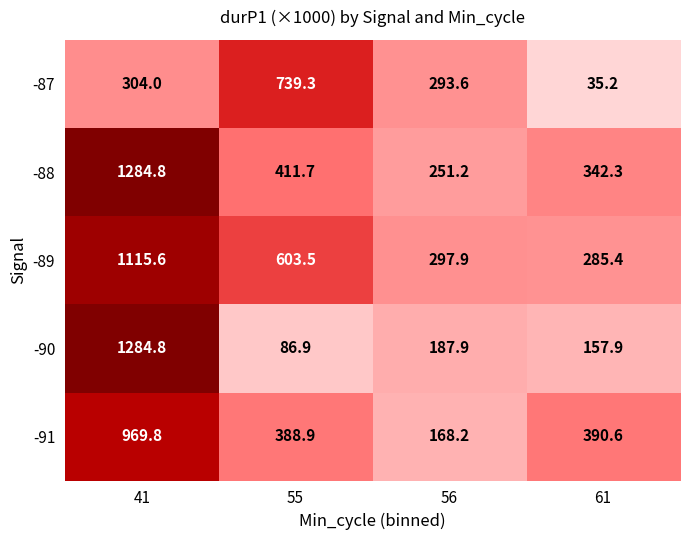

Reading left to right, transcribe all the data shown in this chart.

-87: 41=304.0	55=739.3	56=293.6	61=35.2
-88: 41=1284.8	55=411.7	56=251.2	61=342.3
-89: 41=1115.6	55=603.5	56=297.9	61=285.4
-90: 41=1284.8	55=86.9	56=187.9	61=157.9
-91: 41=969.8	55=388.9	56=168.2	61=390.6